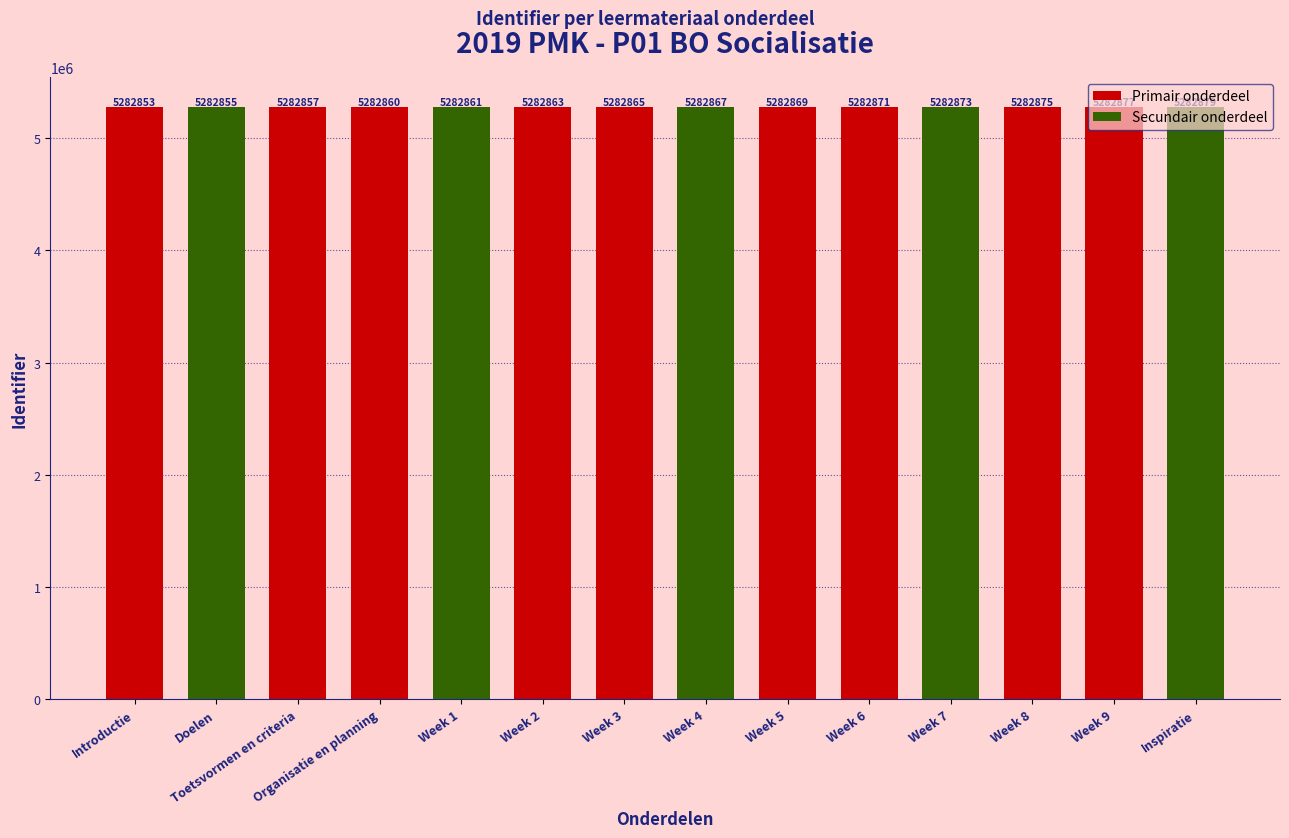

What is the ratio of the value at Organisatie en planning to the value at Week 3?

1.0